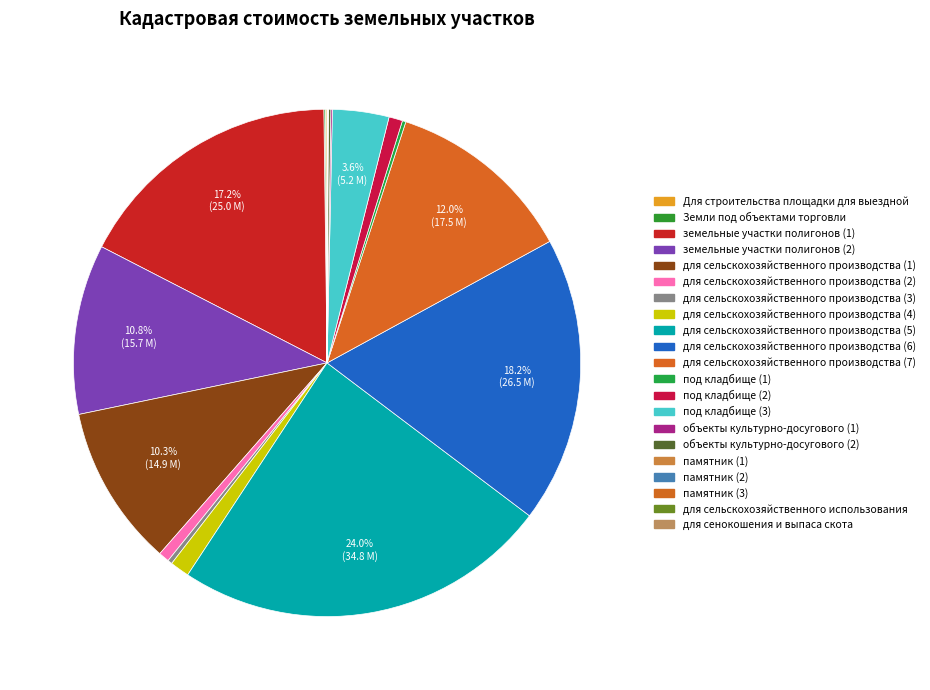

Is it true that для сенокошения и выпаса скота is 6% of the pie?

False